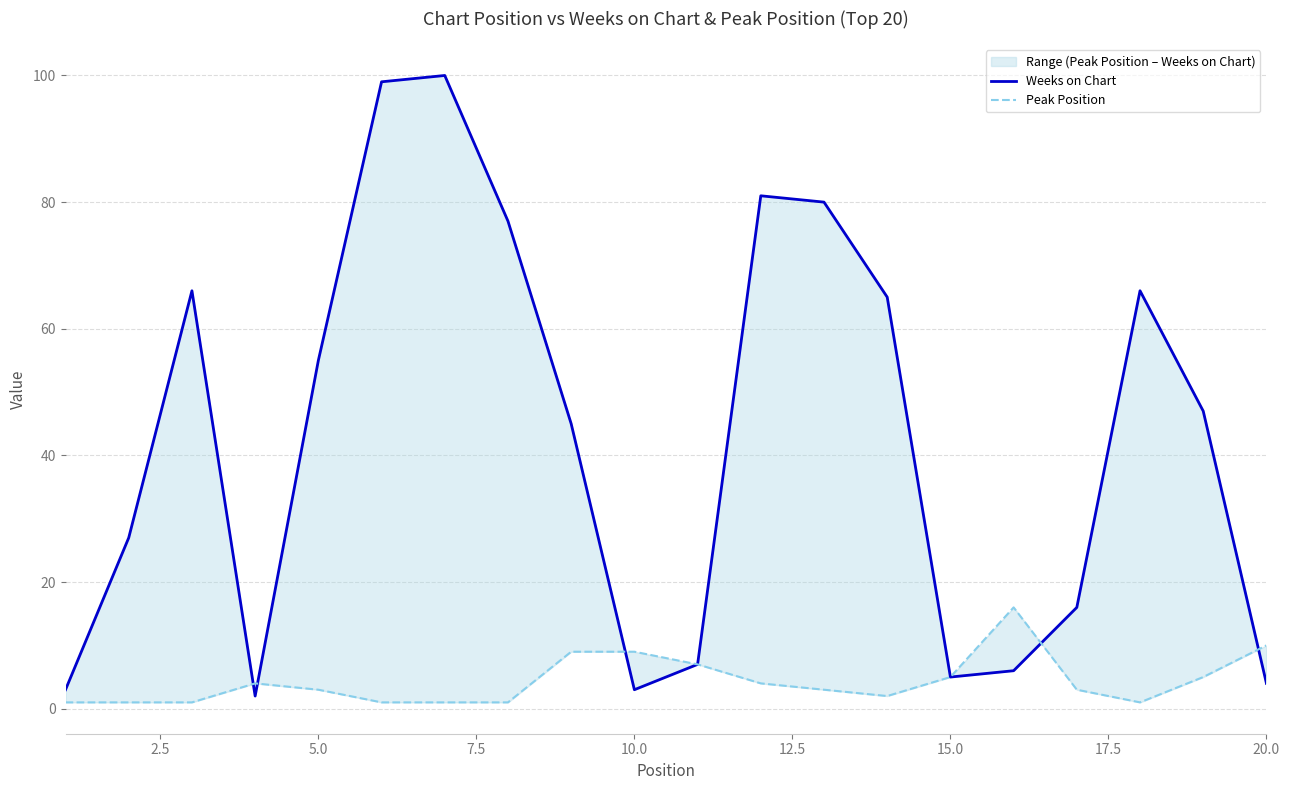

How many values in the Peak Position series are below 3?

8